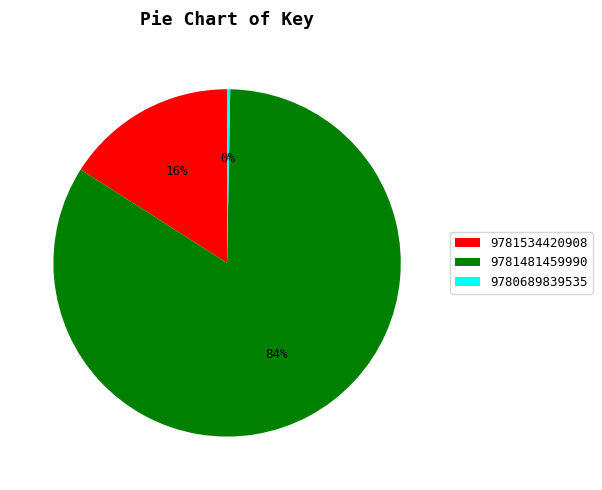

Rank the categories by value from highest to lowest.

9781481459990, 9781534420908, 9780689839535